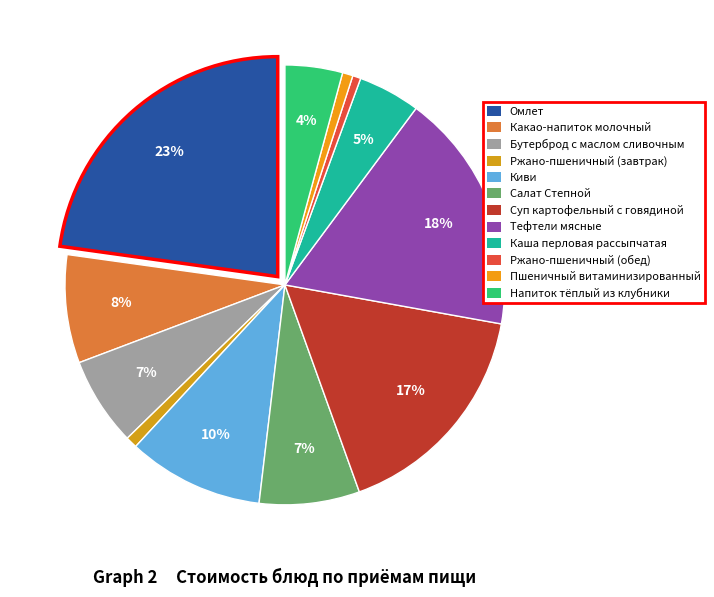

What is the change in value from Салат Степной to Тефтели мясные?

+19.4